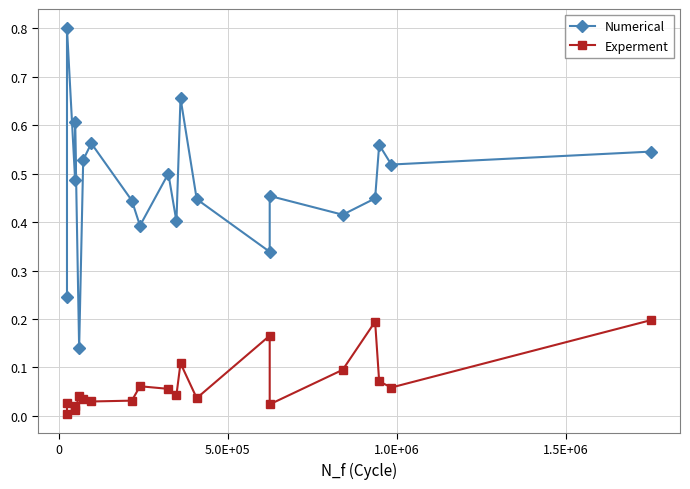

Which series has the largest range (max minus min)?

Numerical